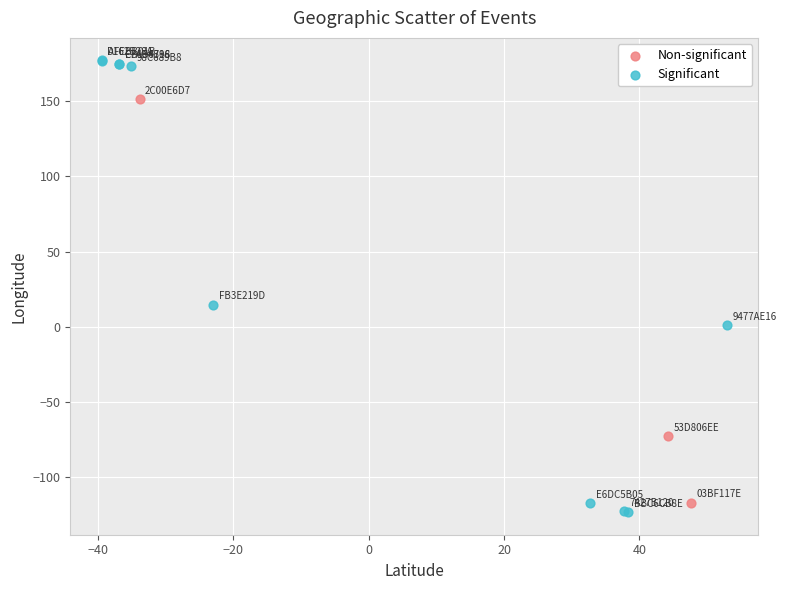

Which series contains the highest Y value?

Significant